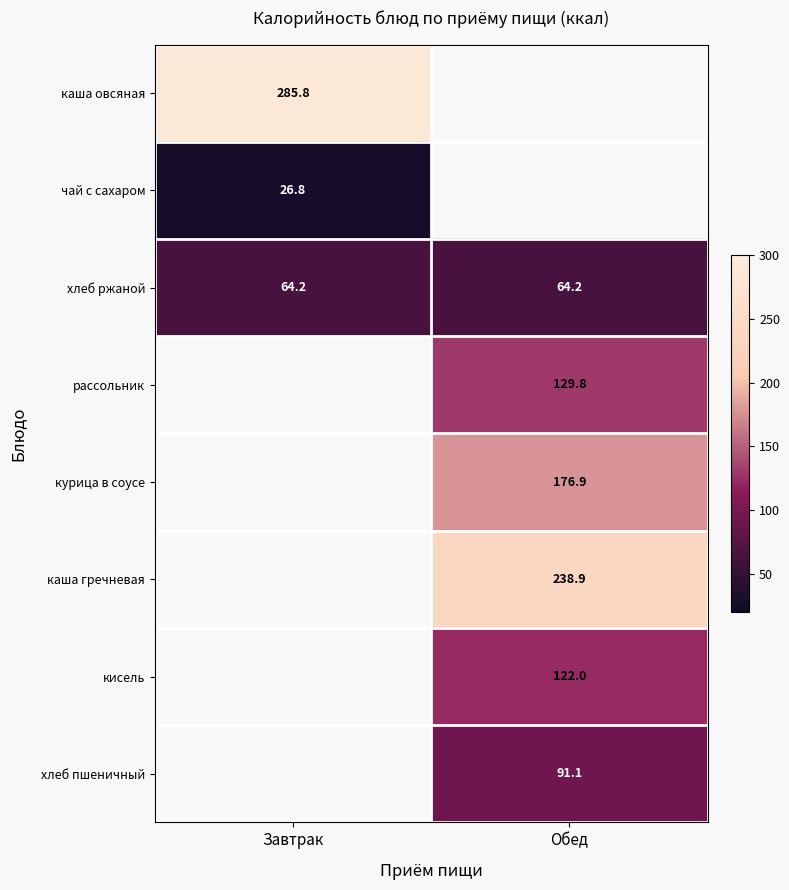

The value of курица в соусе at Обед is 54.6. True or false?

False